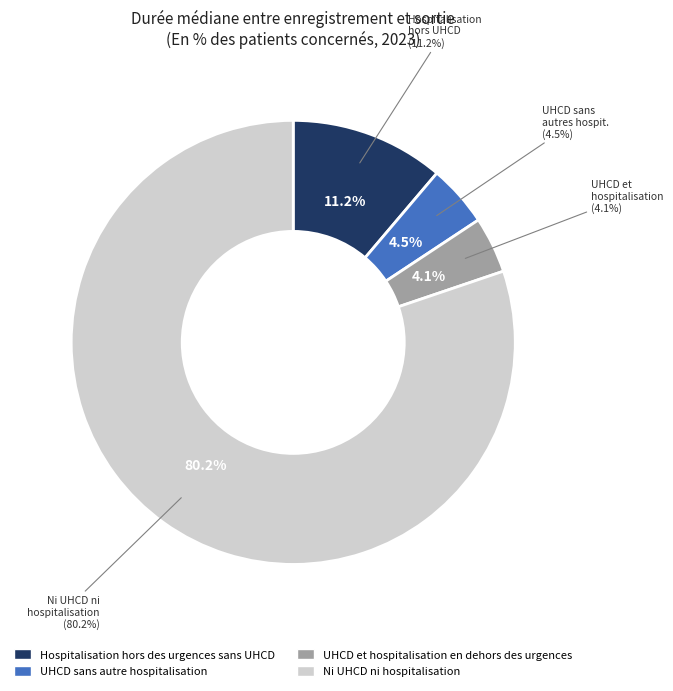

True or false: UHCD et hospitalisation en dehors des urgences accounts for 1% of the total.

False